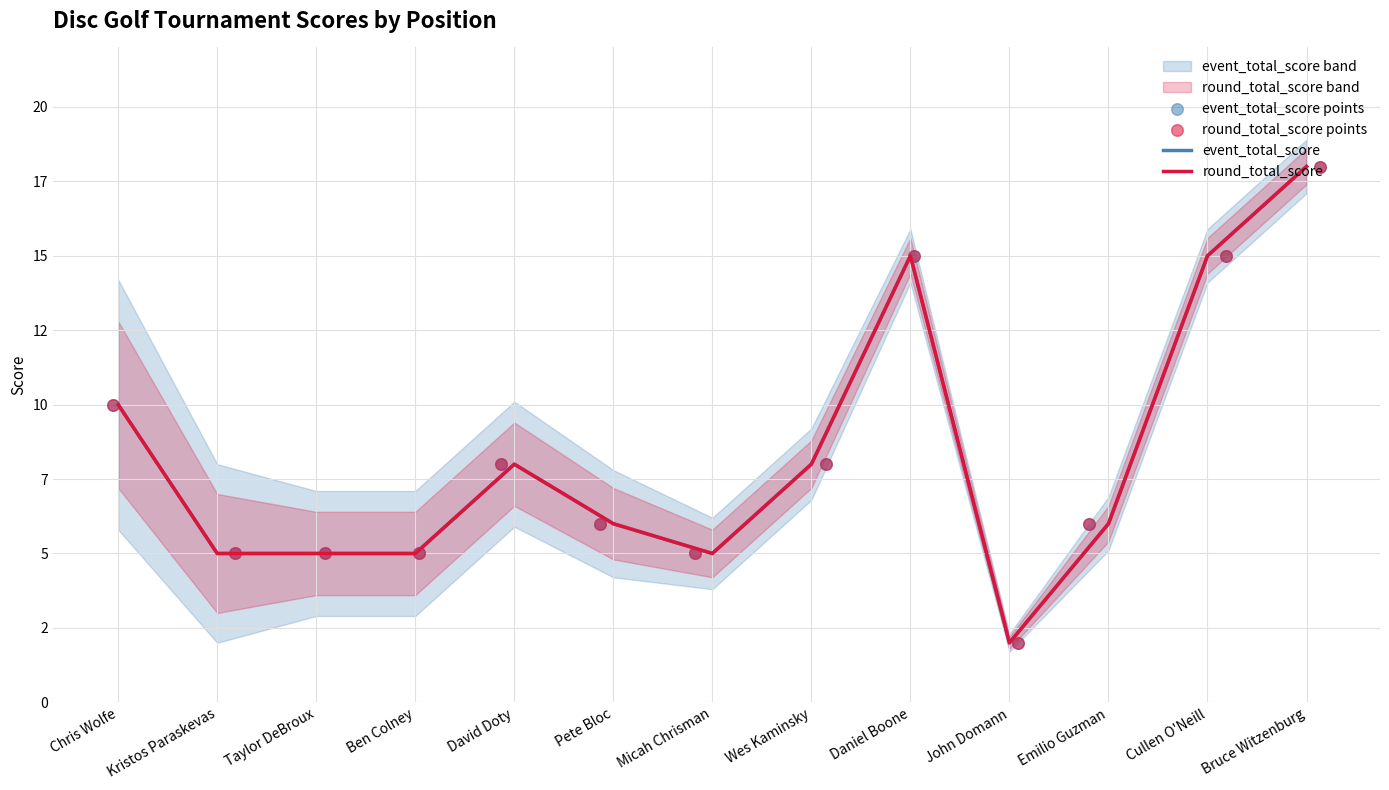

What are all the series names shown in the legend?

event_total_score, round_total_score, event_total_score points, round_total_score points